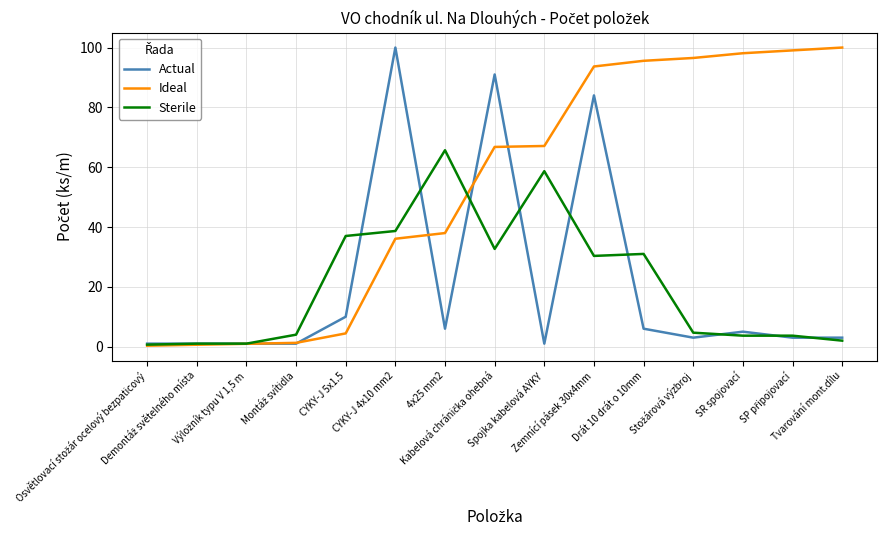

Does the chart have visible grid lines?

Yes